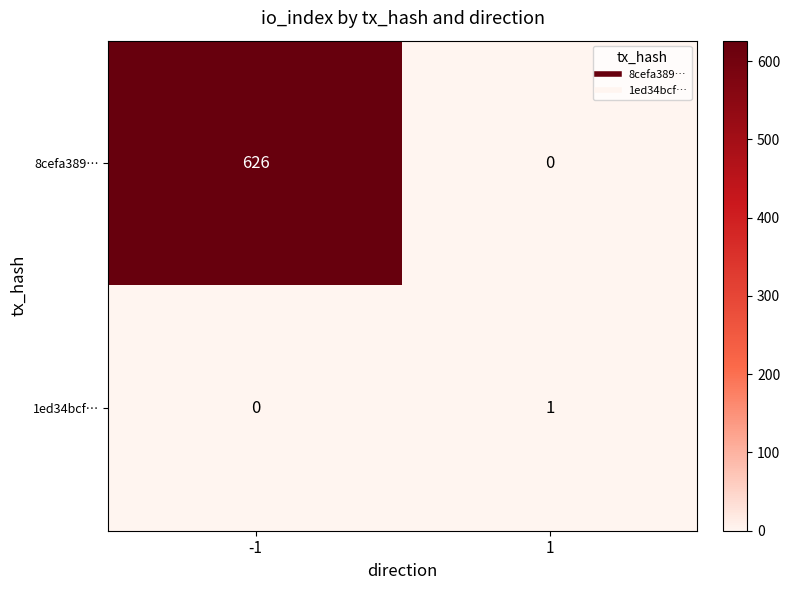

The 8cefa389… series shows -295 at 1. True or false?

False